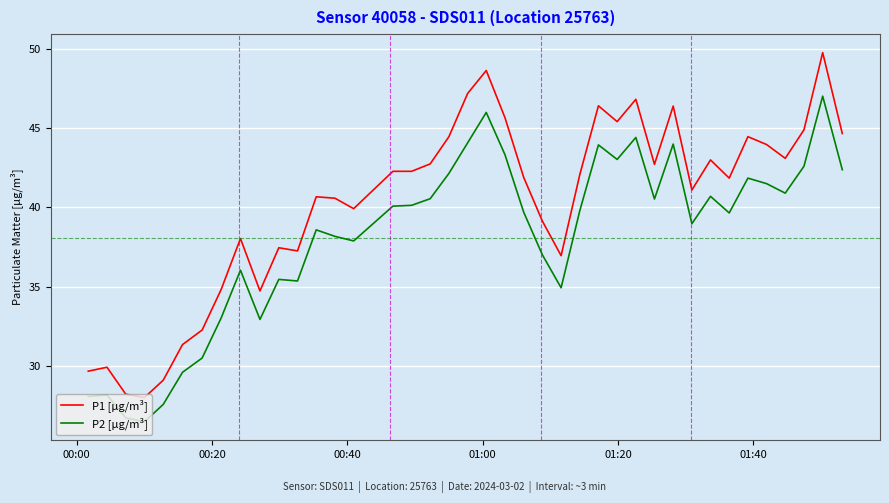

True or false: P1 [µg/m³] and P2 [µg/m³] intersect in this chart.

False